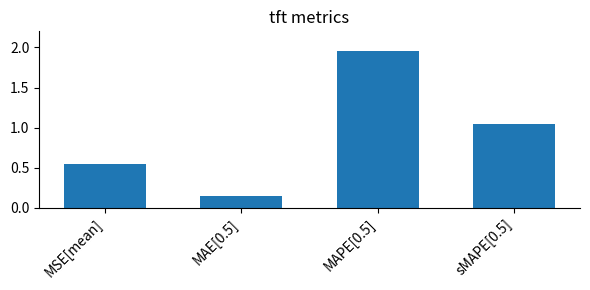

What is the change in value from MSE[mean] to MAPE[0.5]?

+1.4